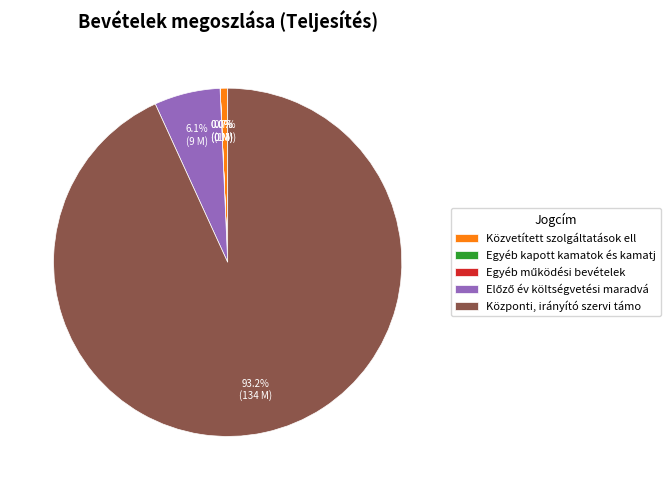

What is the largest slice in the pie chart?

Központi, irányító szervi támo